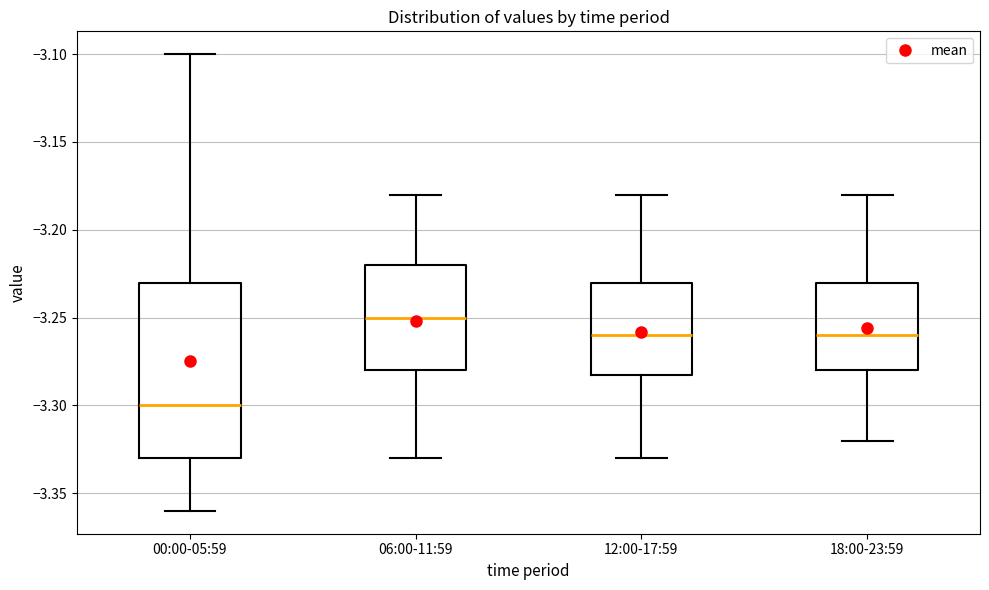

Reading left to right, transcribe this box plot: for each box, give where its median line is, the range the box spans, and where its two whiskers end, as read against the y-axis. The values are not printed on the chart, so give them approximately, as read against the axis.

00:00-05:59: median -3.30, box -3.33 to -3.23, whiskers -3.36 to -3.10
06:00-11:59: median -3.25, box -3.28 to -3.22, whiskers -3.33 to -3.18
12:00-17:59: median -3.26, box -3.28 to -3.23, whiskers -3.33 to -3.18
18:00-23:59: median -3.26, box -3.28 to -3.23, whiskers -3.32 to -3.18